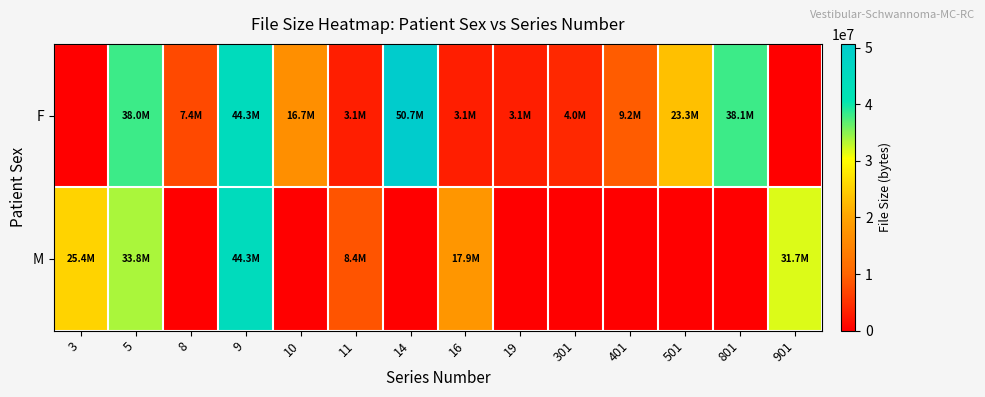

Reading left to right, what are all the values shown in this chart?

F: 3=0	5=37999676	8=7388292	9=44328382	10=16684024	11=3125540	14=50652278	16=3125350	19=3125540	301=4029658	401=9194238	501=23250906	801=38051608	901=0
M: 3=25397784	5=33779984	8=0	9=44346660	10=0	11=8444012	14=0	16=17898374	19=0	301=0	401=0	501=0	801=0	901=31703186